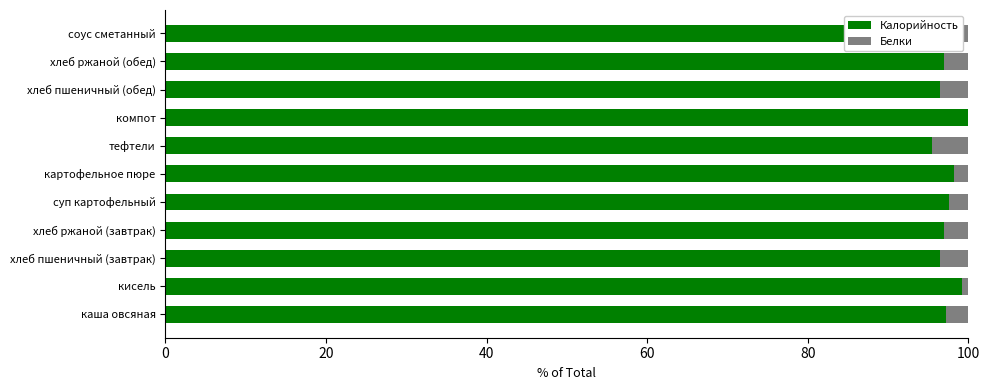

What is the sum of the Калорийность values at хлеб ржаной (завтрак) and каша овсяная?

194.1